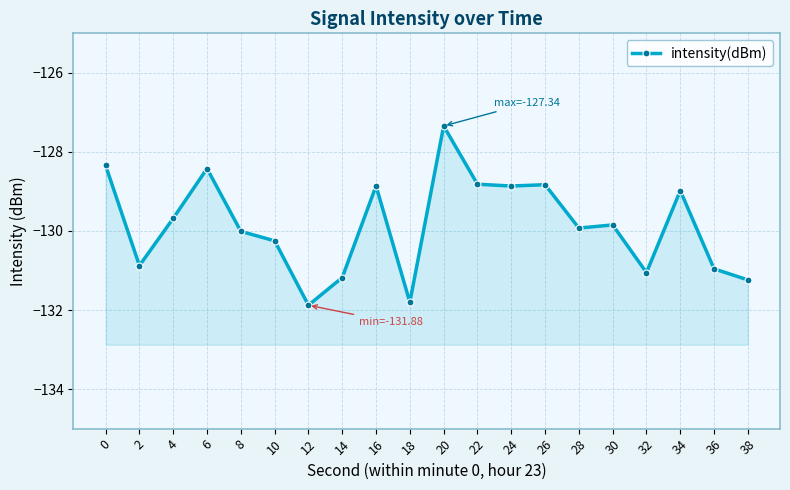

How many data points are above -129?

8